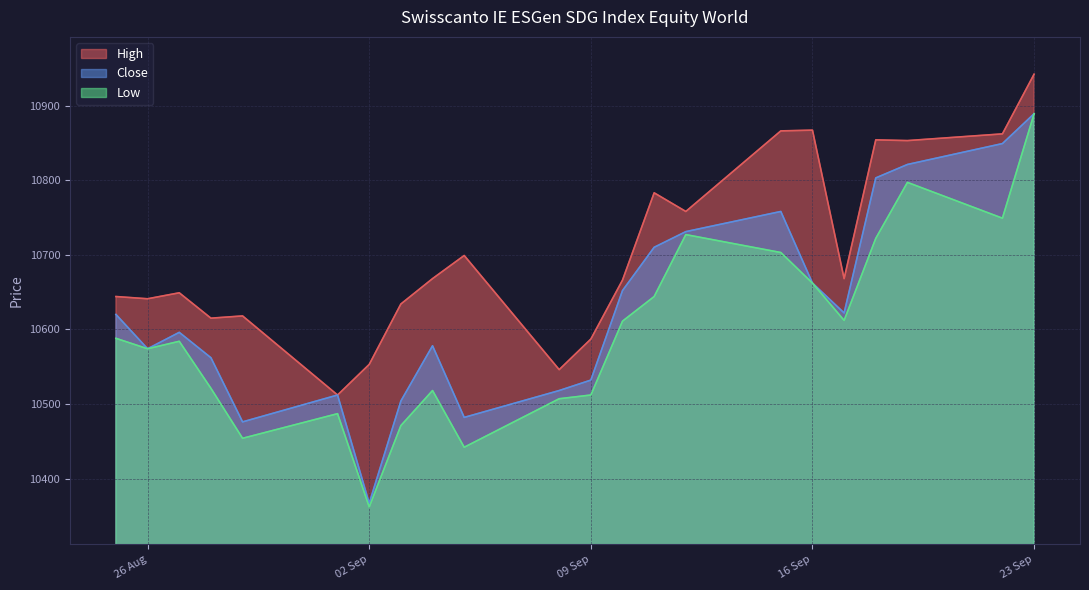

What position from the left is 10.09.2025?

13